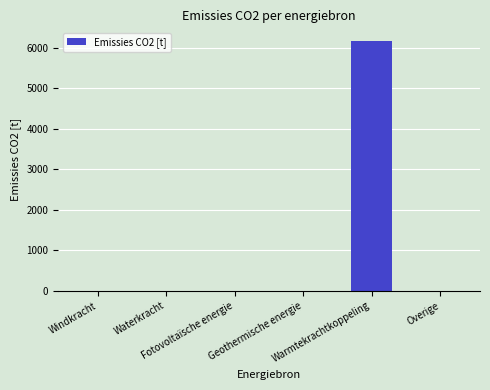

What is the greatest value displayed?

6174.8